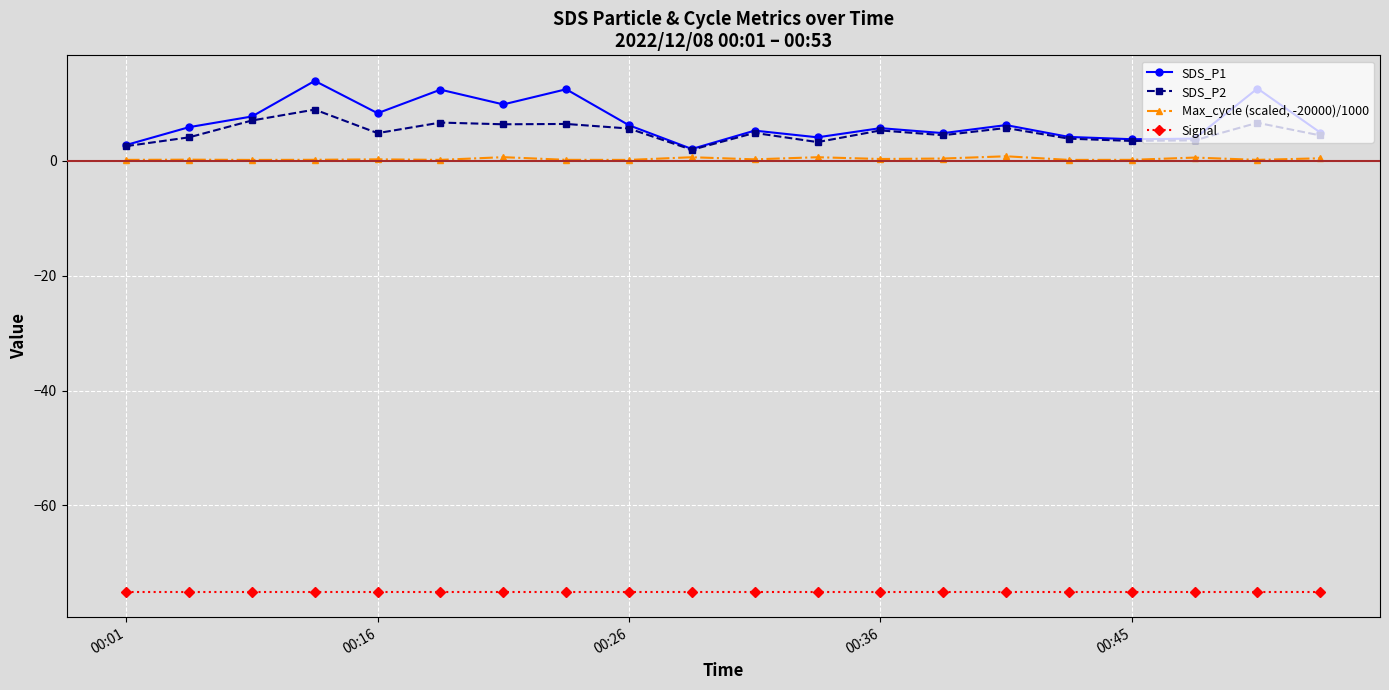

True or false: Signal and Max_cycle (scaled, -20000)/1000 cross at least once.

False